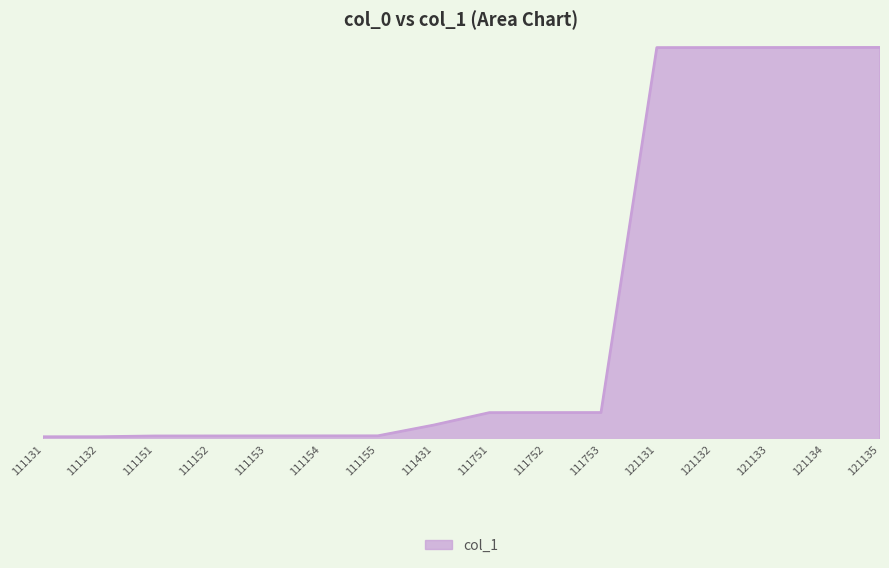

Does the chart display data point markers on the line(s)?

No